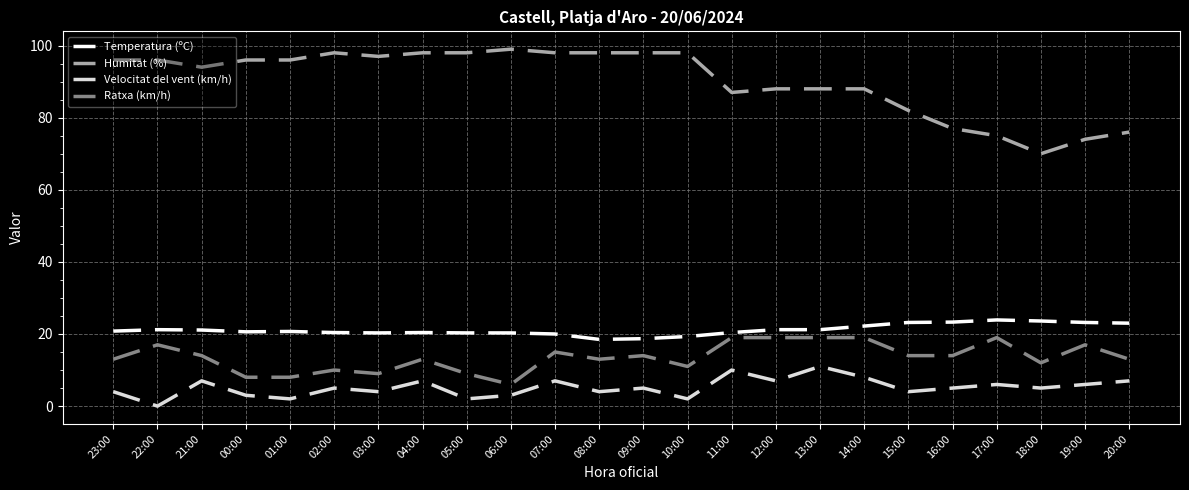

What are all the series names shown in the legend?

Temperatura (ºC), Humitat (%), Velocitat del vent (km/h), Ratxa (km/h)